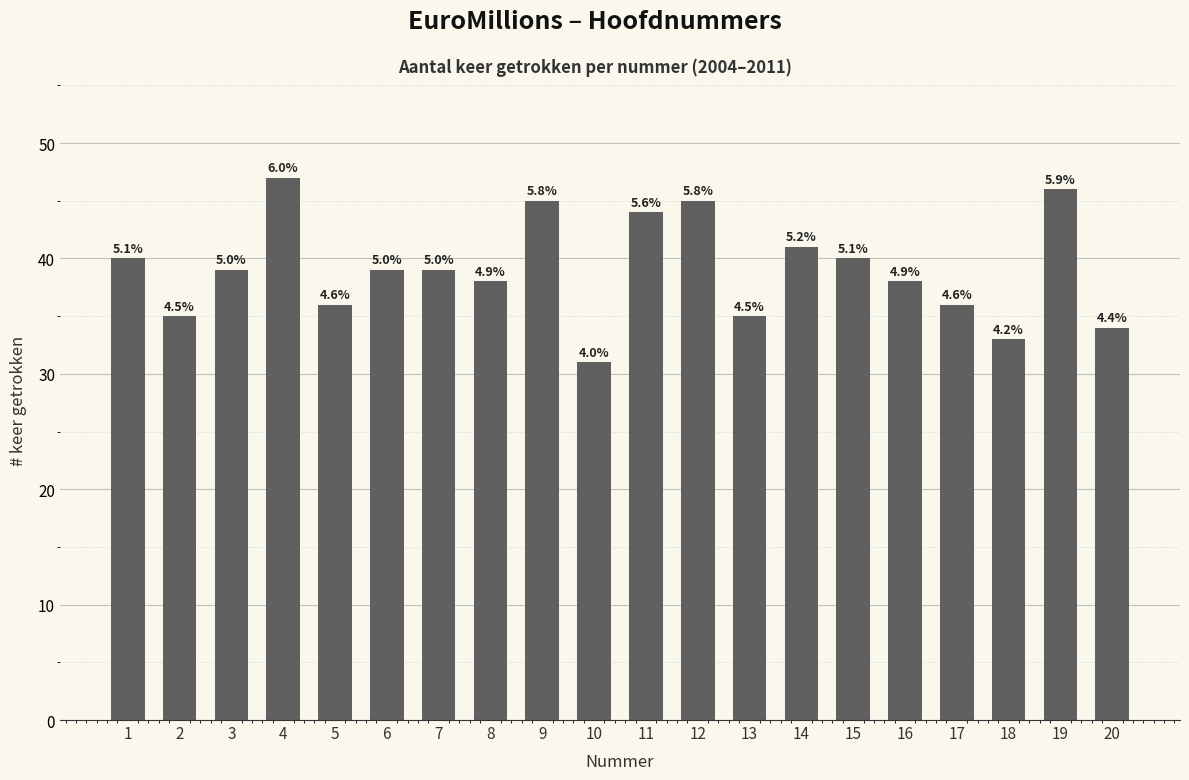

Does the chart contain any negative values?

No